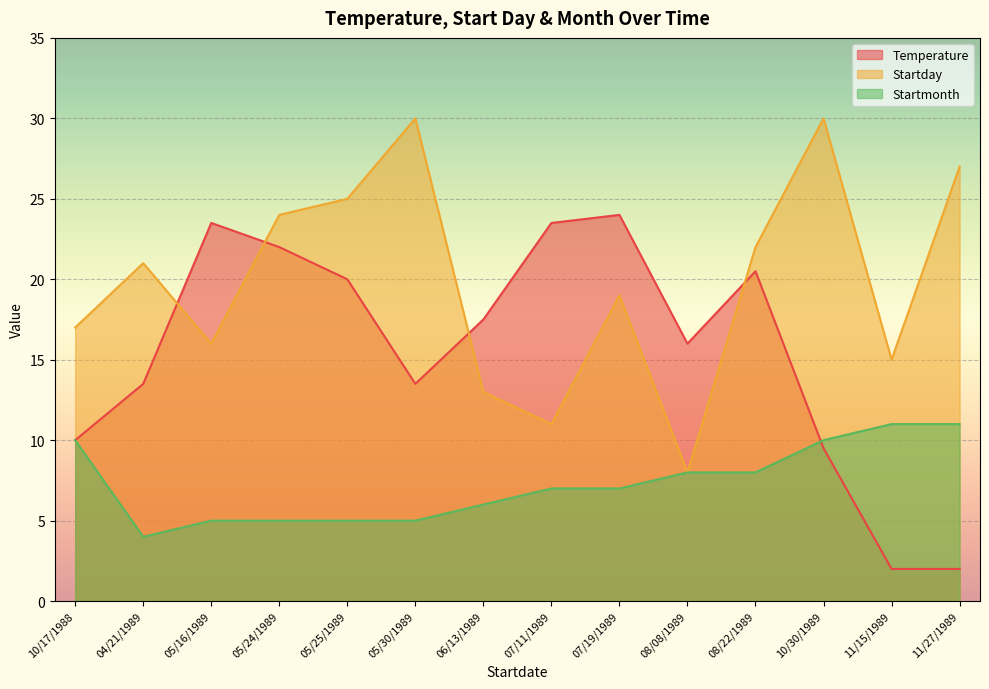

List the series in order of their peak value, lowest first.

Startmonth, Temperature, Startday